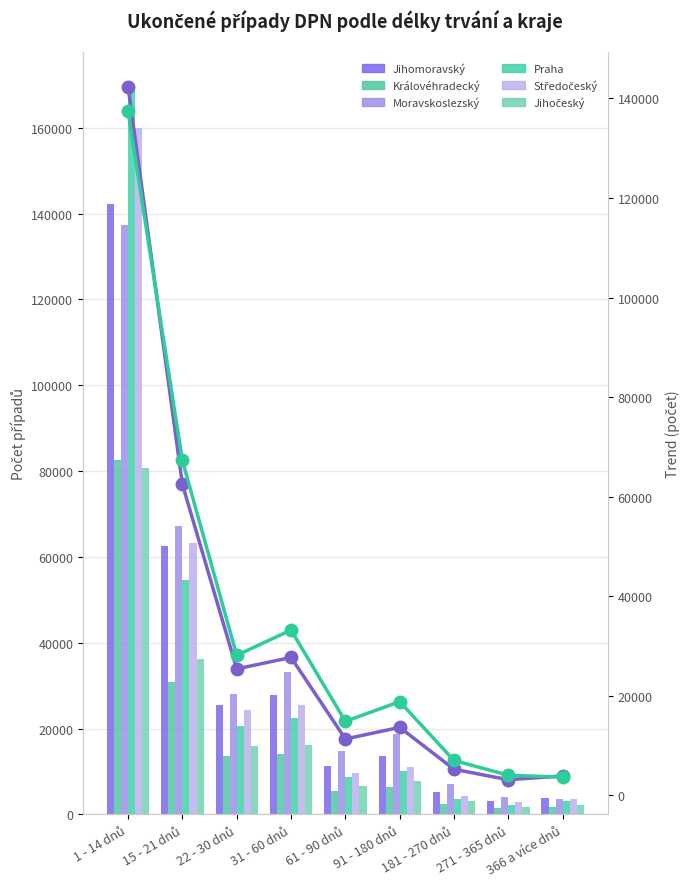

What is the label of the 9th bar from the right?

1 - 14 dnů